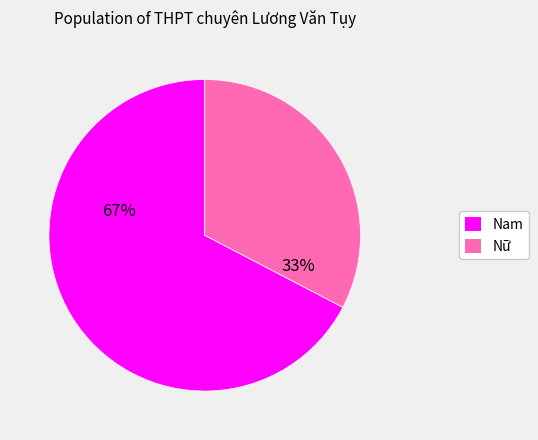

To the nearest percent, what is the average slice percentage?

50%